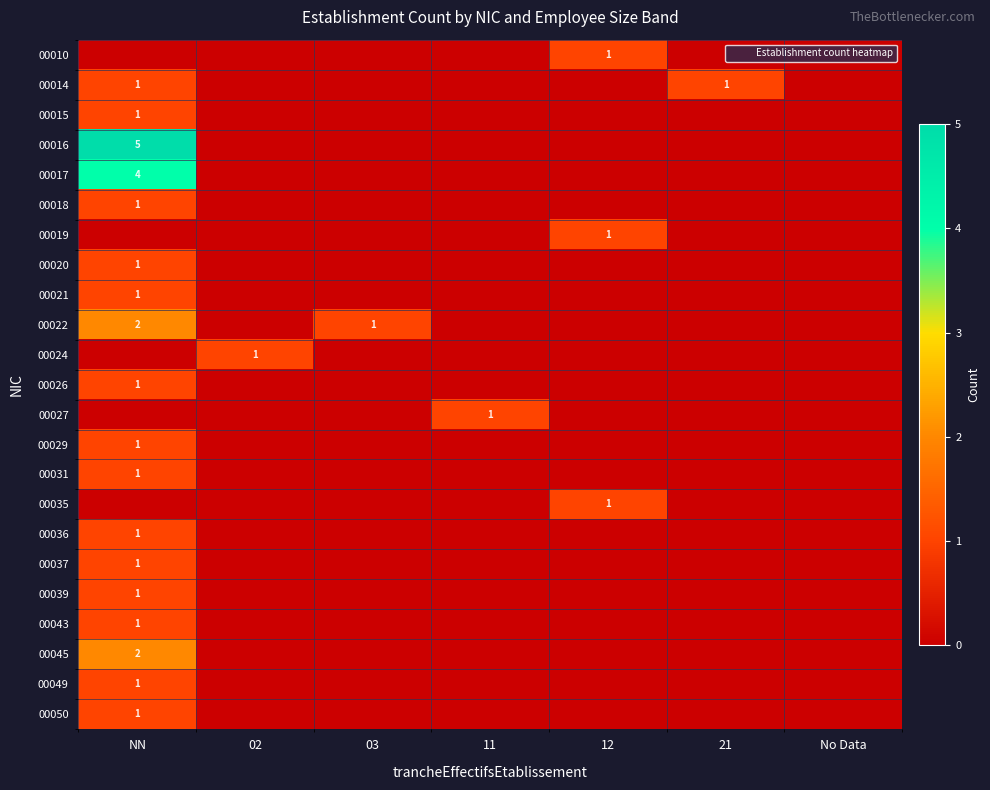

Is the value of 00019 at No Data greater than the value of 00049 at 12?

No